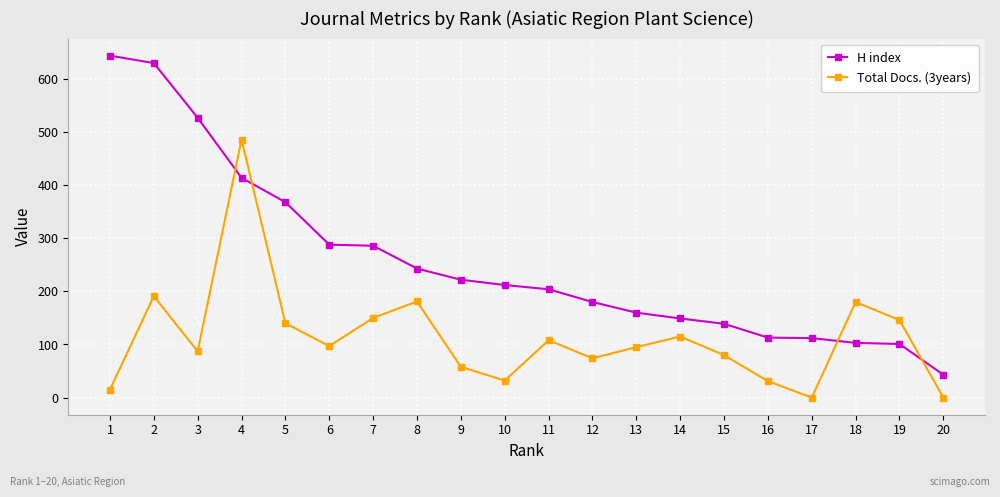

What are all the series names shown in the legend?

H index, Total Docs. (3years)